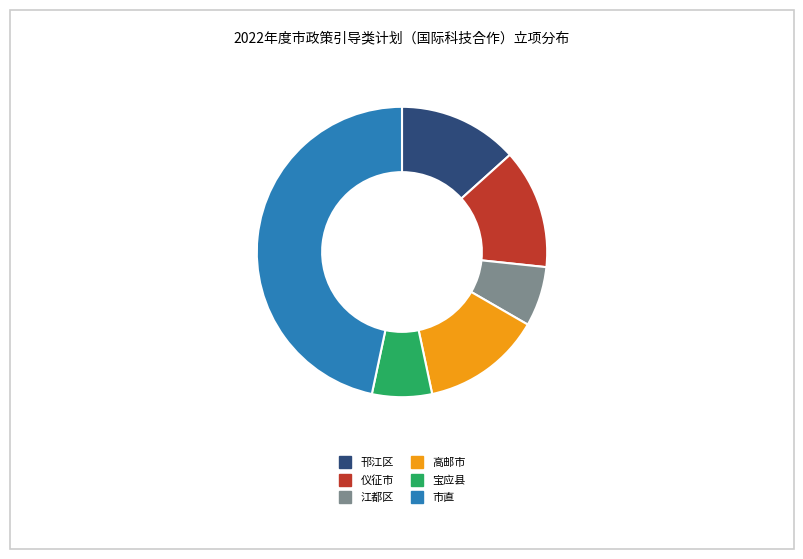

Does 高邮市 account for over 50% of the chart?

No